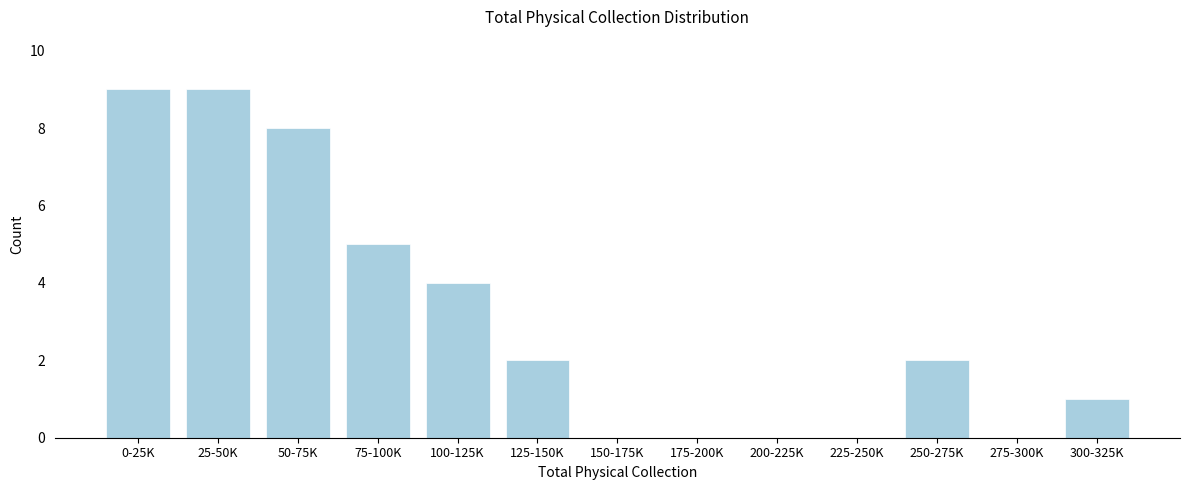

Reading left to right, transcribe all the data shown in this chart.

0-25K=9	25-50K=9	50-75K=8	75-100K=5	100-125K=4	125-150K=2	150-175K=0	175-200K=0	200-225K=0	225-250K=0	250-275K=2	275-300K=0	300-325K=1